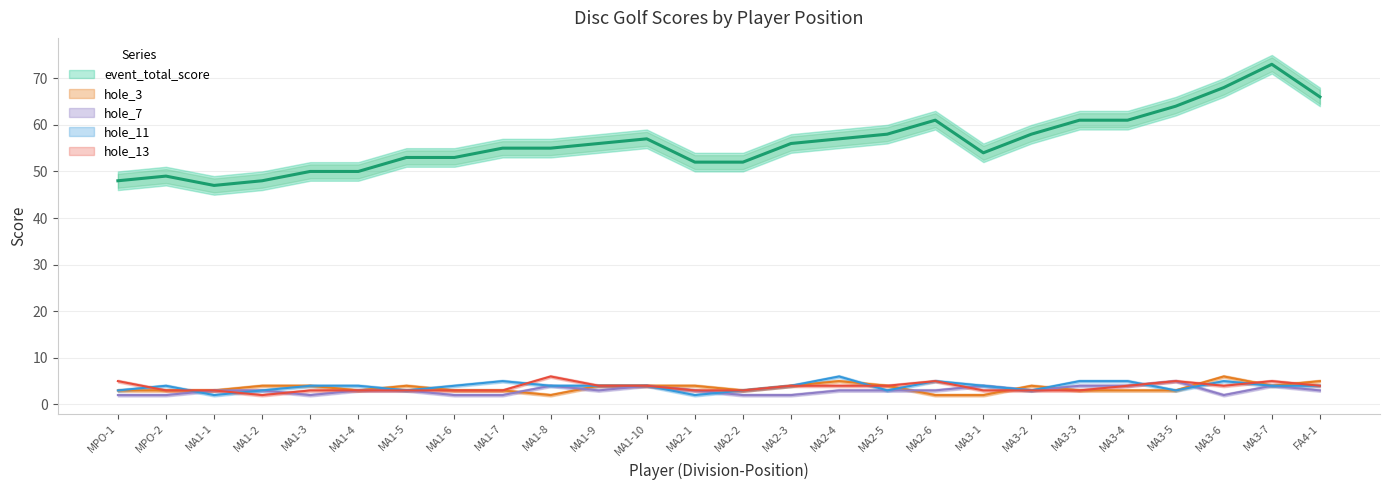

How many intersections are there between hole_3 and hole_11?

7